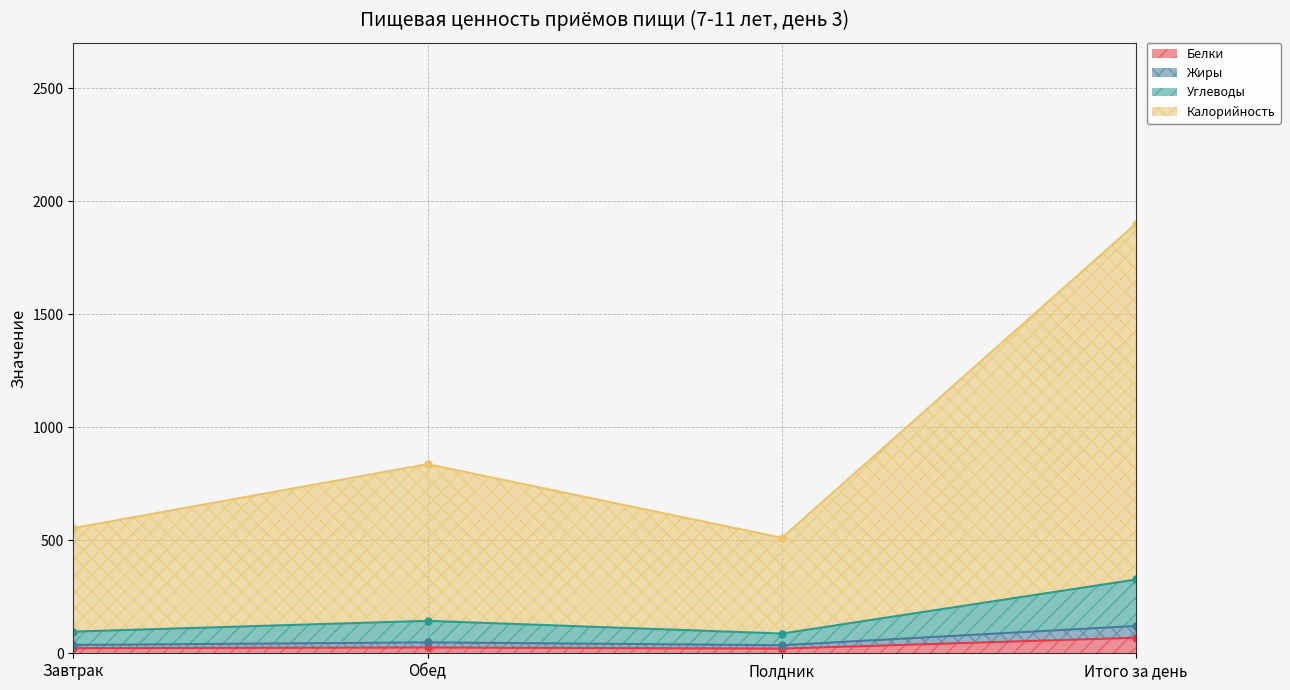

What is the minimum value shown in the chart?

20.7